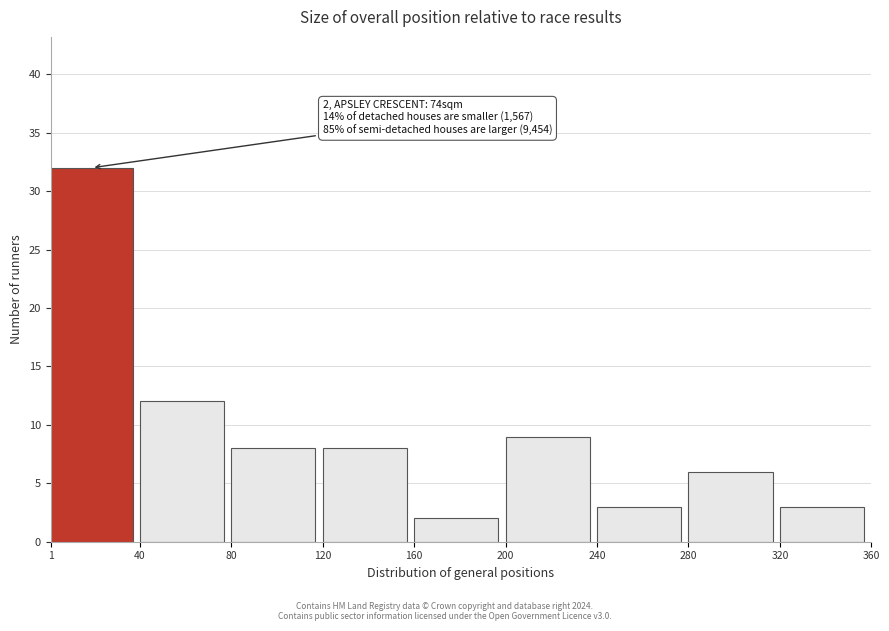

Which range on the x-axis has the tallest bar?

1 to 40